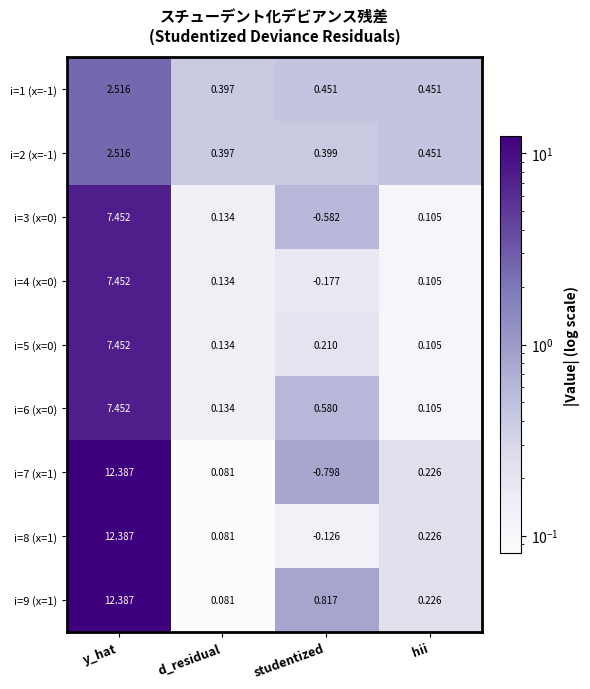

Where is i=9 (x=1) nearest to the value 6?

studentized